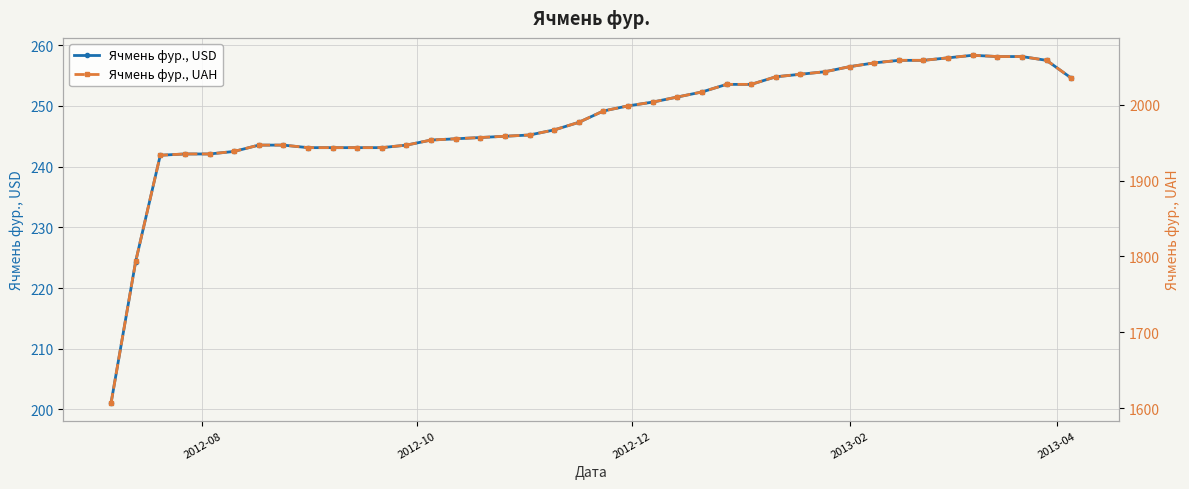

What is the highest value of the Ячмень фур., USD series?

258.4